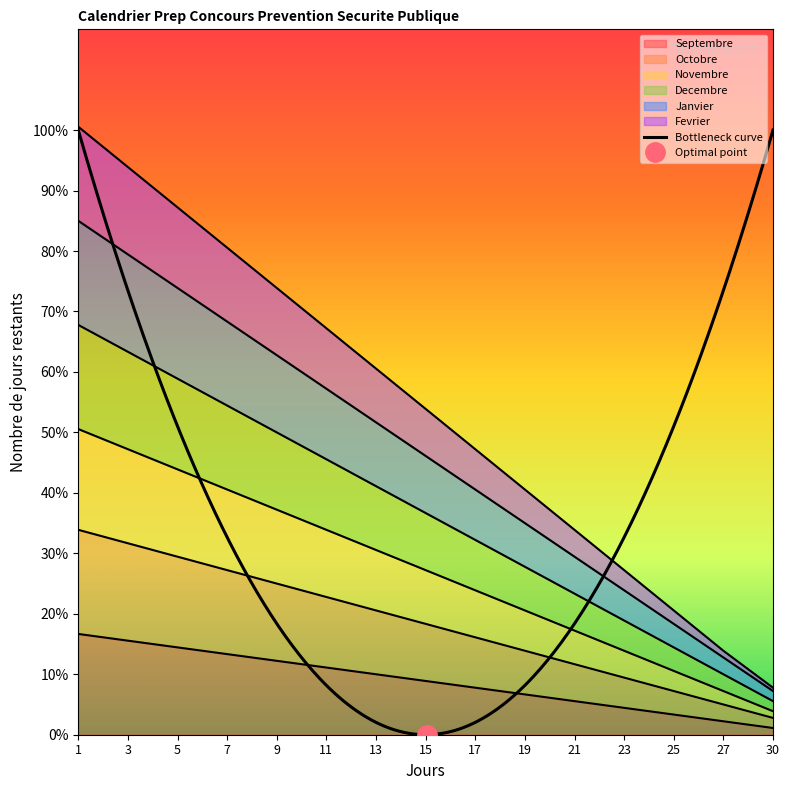

Does the chart display data point markers on the line(s)?

No